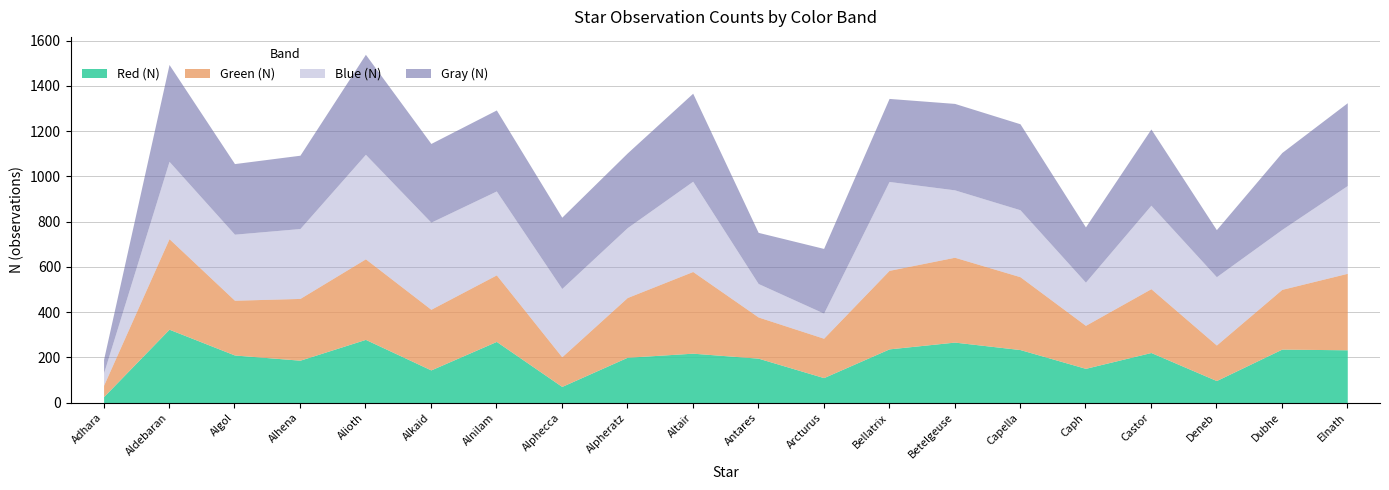

How many times do Red N and Green N cross each other?

2